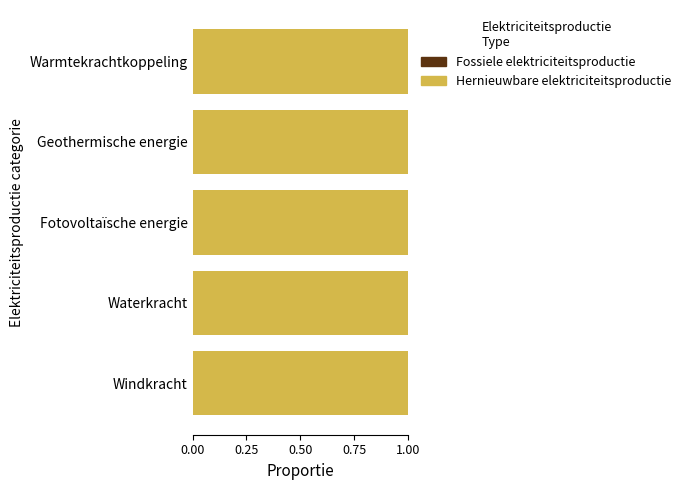

Between Windkracht and Waterkracht, which series saw the biggest shift?

Hernieuwbare elektriciteitsproductie